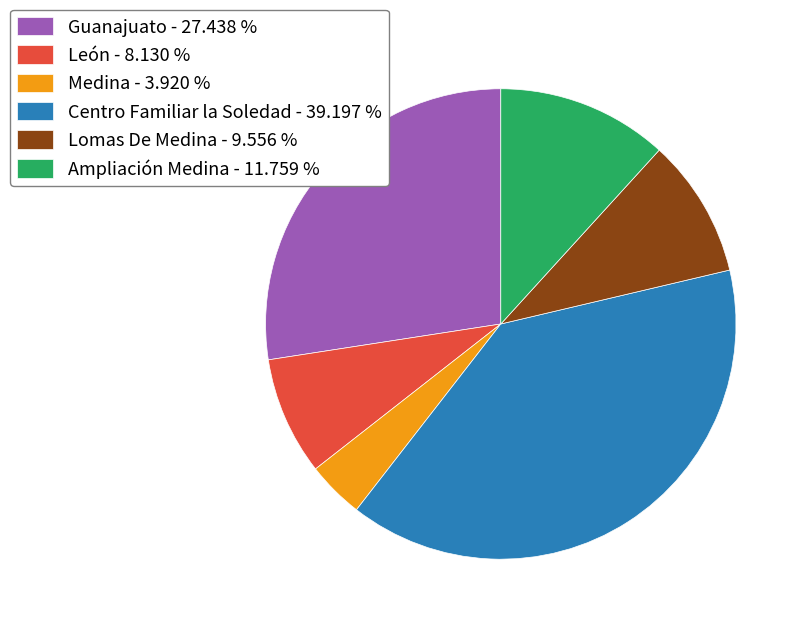

Combined, do Centro Familiar la Soledad and Medina account for over 50%?

No